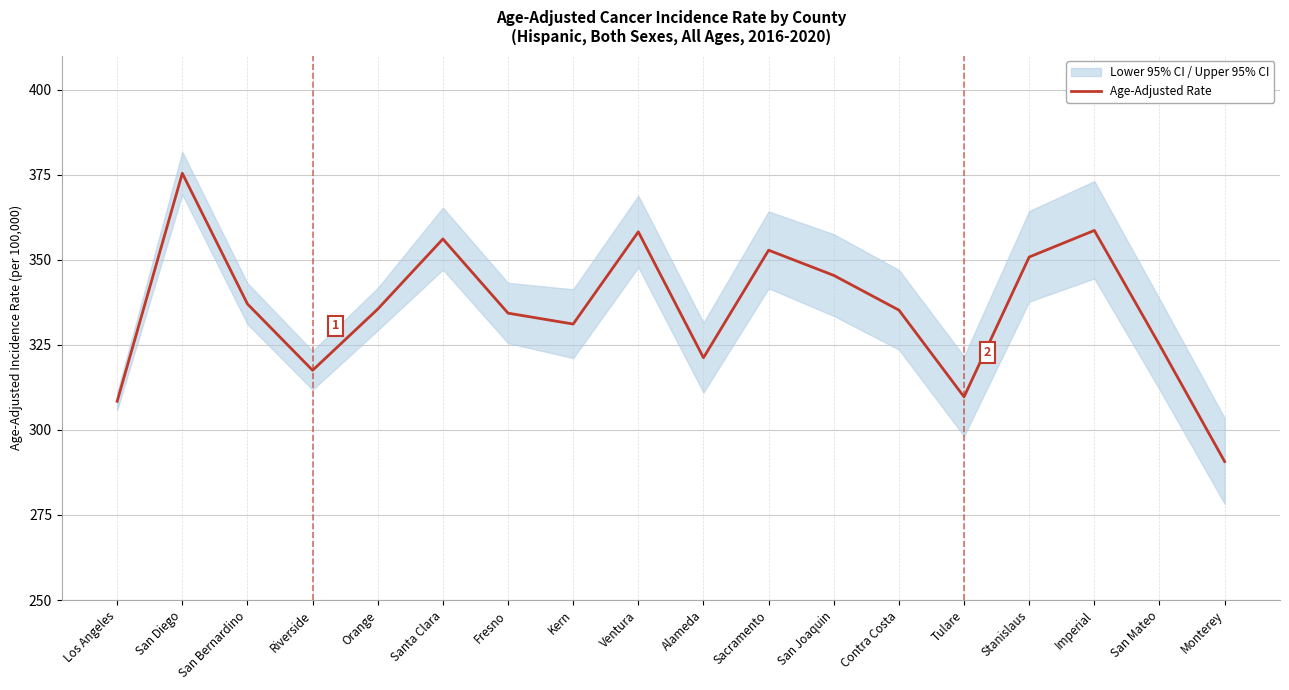

At which category does the chart reach its peak across all series?

San Diego